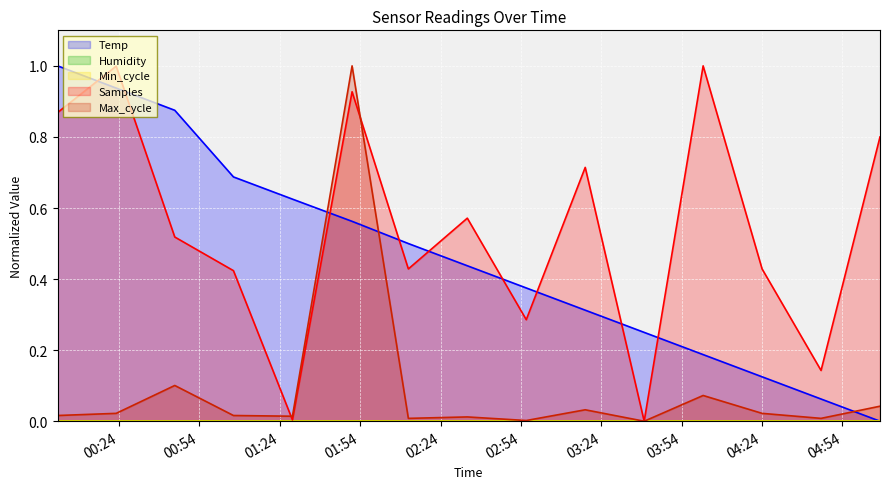

What is the sum of all Max_cycle values?

1.4